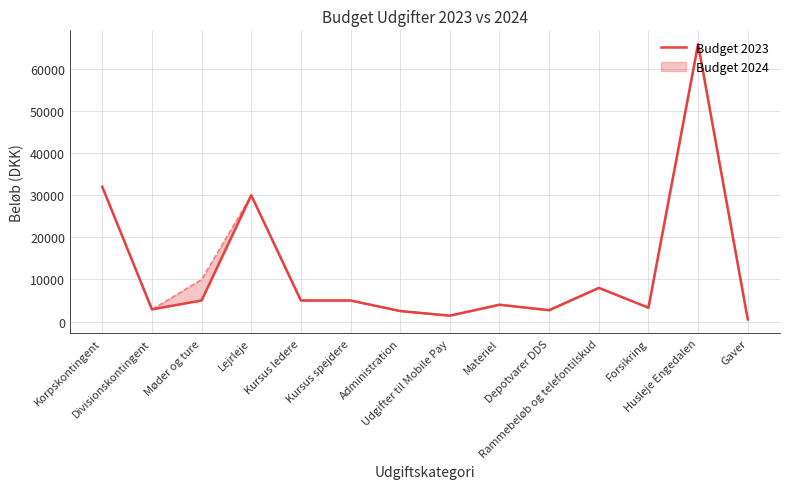

Reading right to left, what are all the values shown in this chart?

Gaver=500	Husleje Engedalen=65900	Forsikring=3300	Rammebeløb og telefontilskud=8000	Depotvarer DDS=2700	Materiel=4000	Udgifter til Mobile Pay=1400	Administration=2500	Kursus spejdere=5000	Kursus ledere=5000	Lejrleje=30000	Møder og ture=5000	Divisionskontingent=2900	Korpskontingent=32000